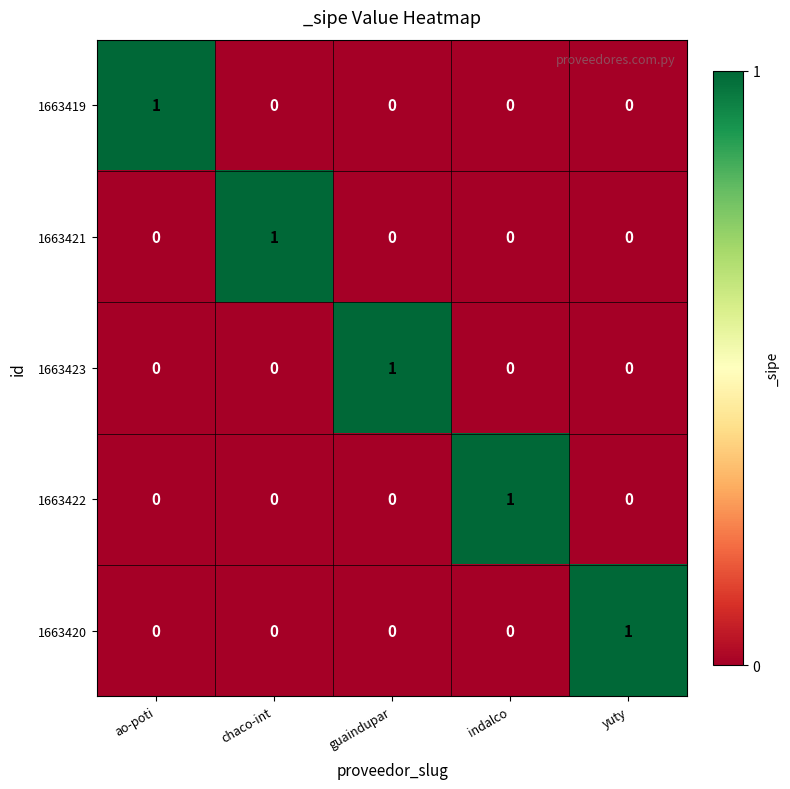

The 1663419 series shows -1 at indalco. True or false?

False